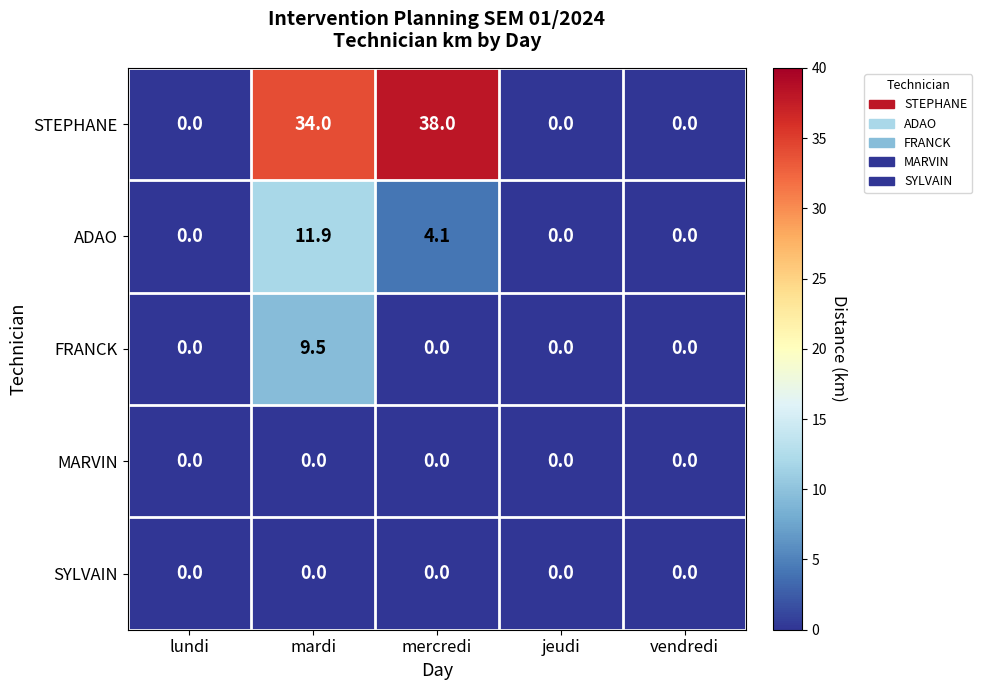

Reading left to right, list all the values displayed in this chart.

STEPHANE: 0.0	34.0	38.0	0.0	0.0
ADAO: 0.0	11.9	4.1	0.0	0.0
FRANCK: 0.0	9.5	0.0	0.0	0.0
MARVIN: 0.0	0.0	0.0	0.0	0.0
SYLVAIN: 0.0	0.0	0.0	0.0	0.0